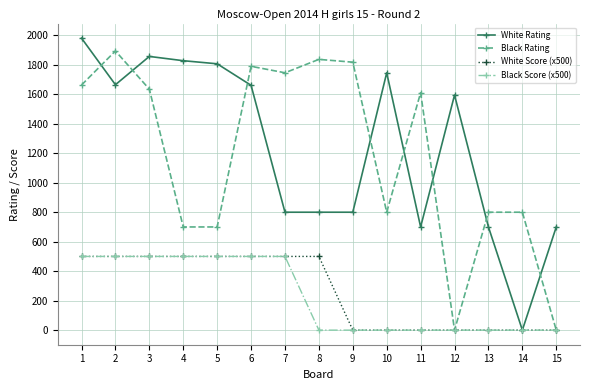

Is it true that Black Score (x500) equals 206 at 15?

False